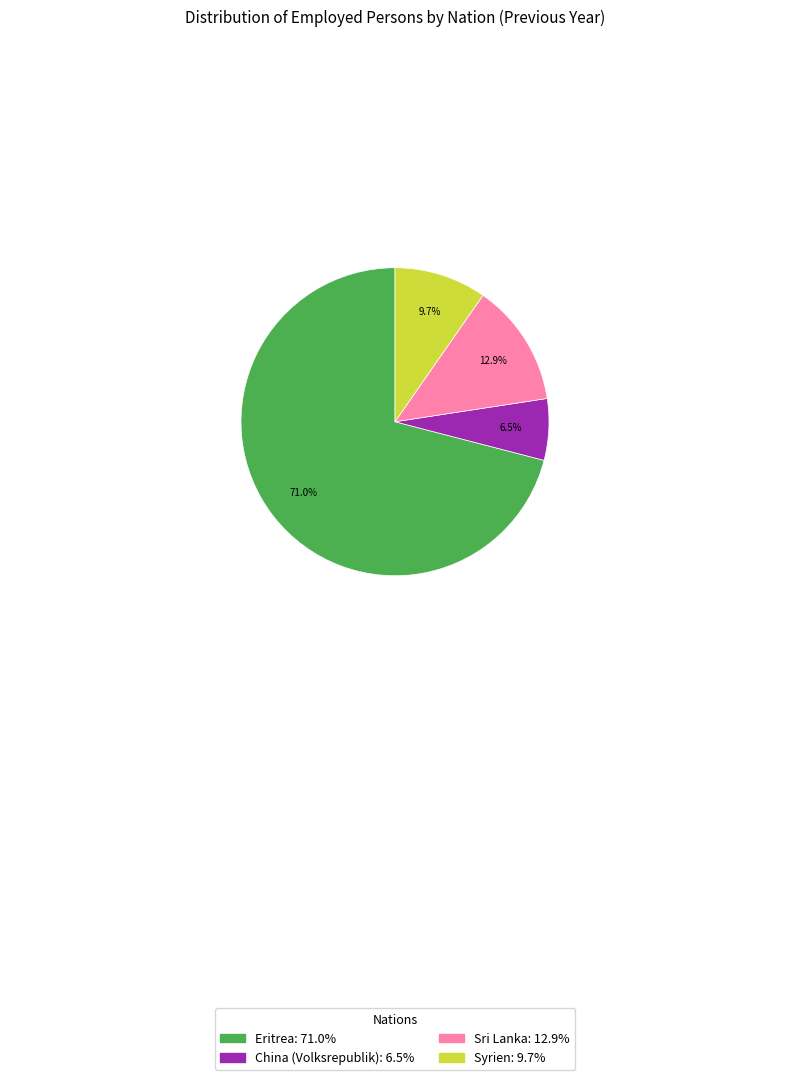

Is there a majority slice in this chart?

Yes